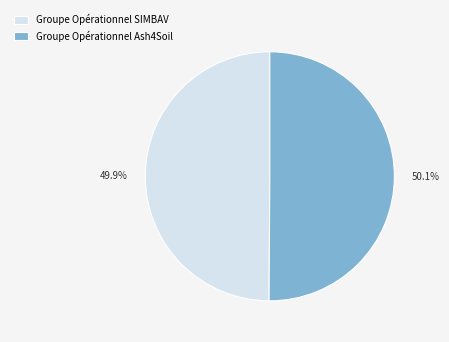

To the nearest percent, what portion does Groupe Opérationnel Ash4Soil represent?

50%